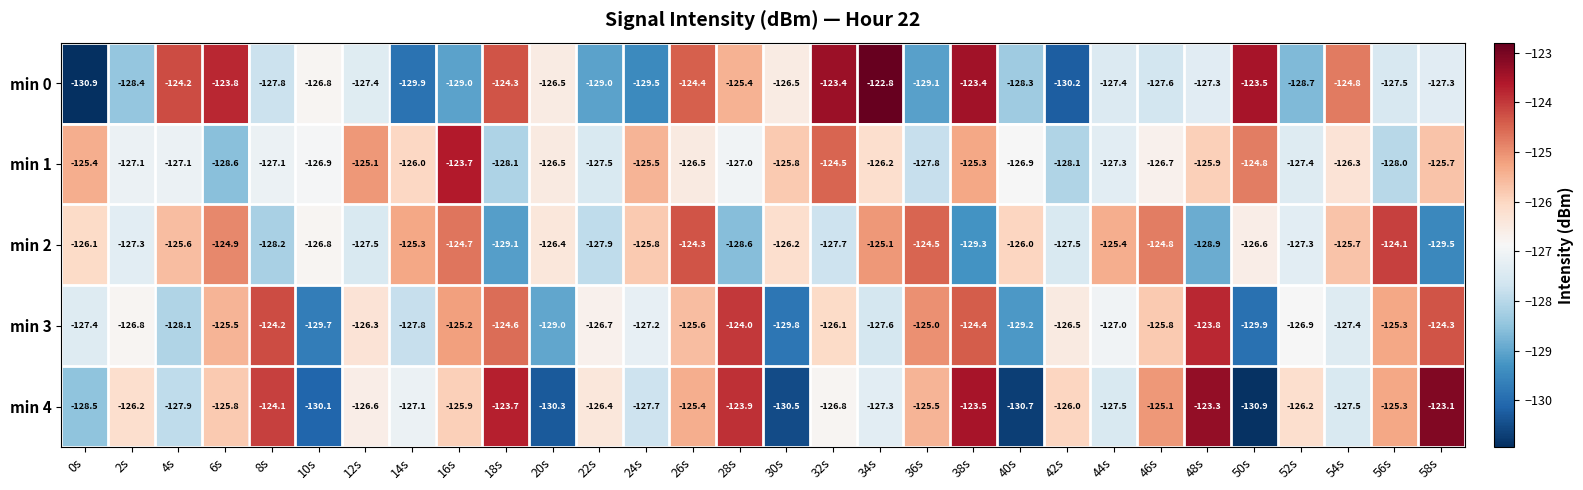

Which series has the largest total across all categories?

min 1